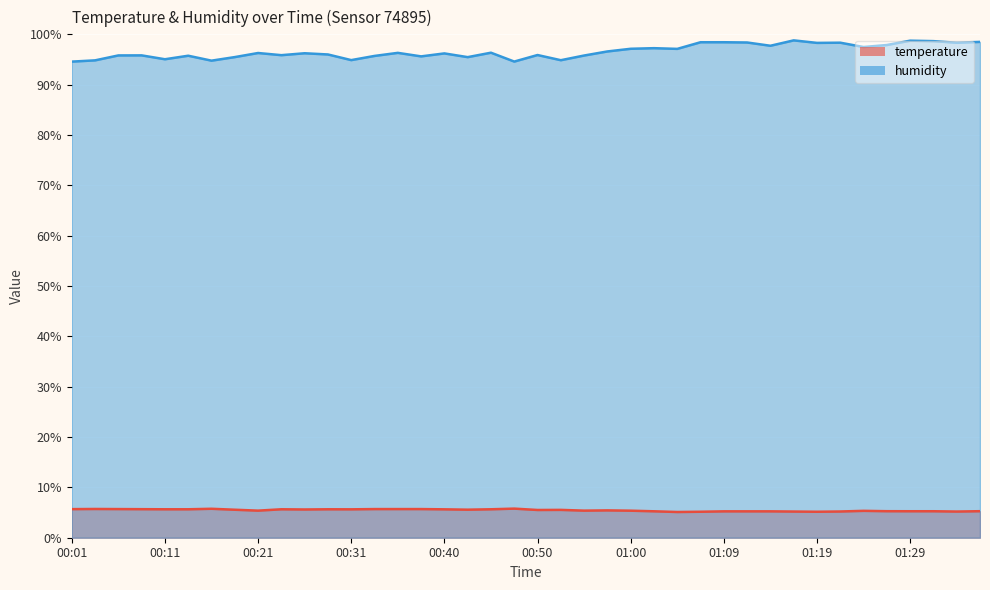

At which label does temperature reach its peak?

00:48